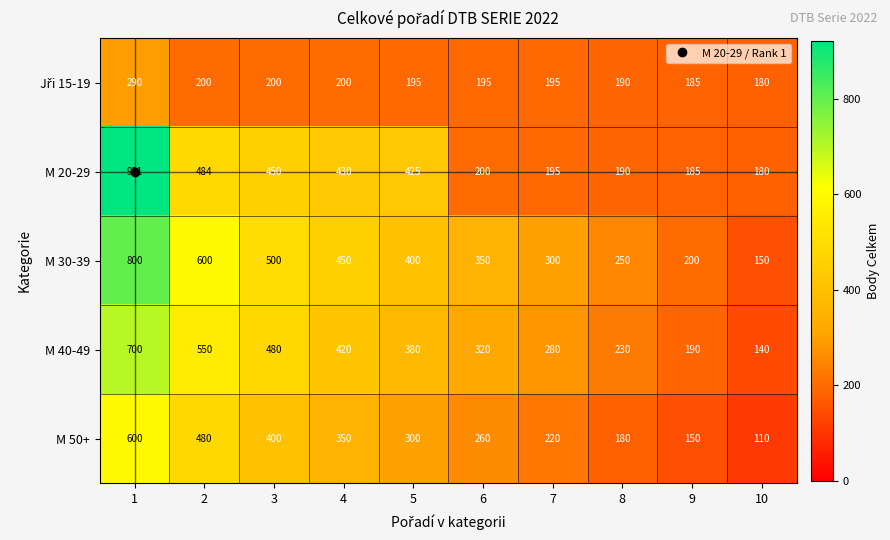

What is the difference between the maximum and second lowest values in the M 20-29 series?

736